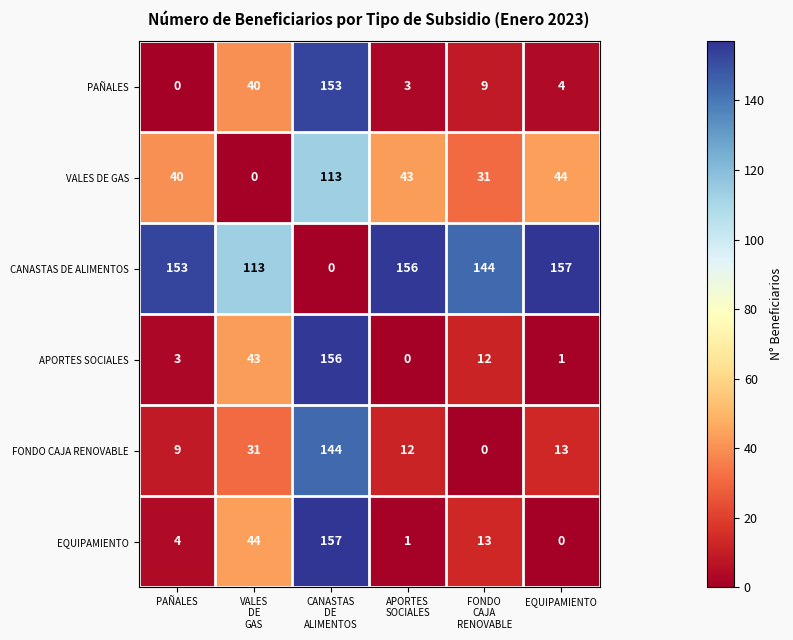

Which series has the largest total across all categories?

CANASTAS DE ALIMENTOS